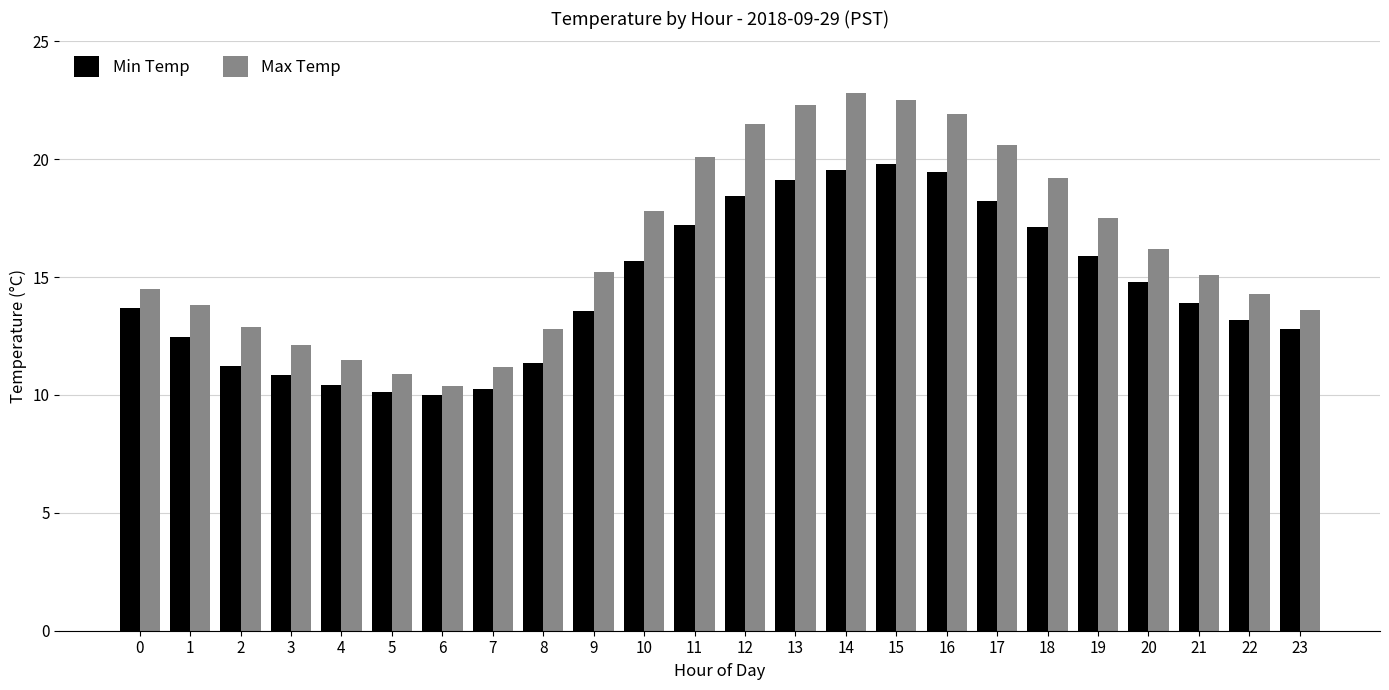

Rank the series at 18 from highest to lowest value.

Max Temp, Min Temp